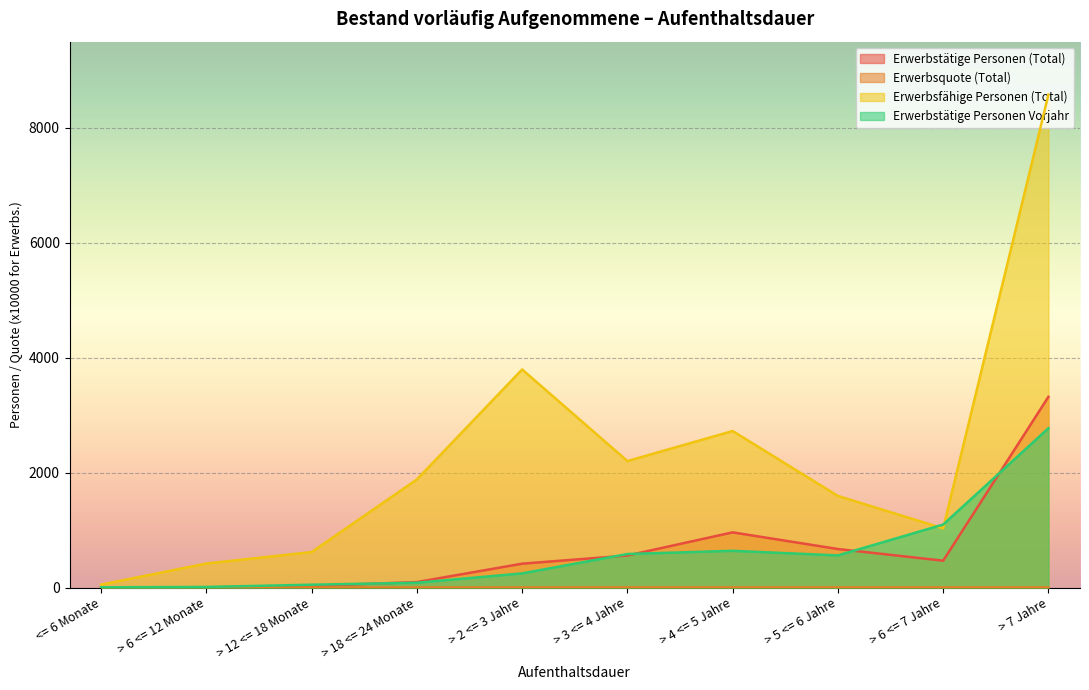

How many lines are shown in the chart?

4